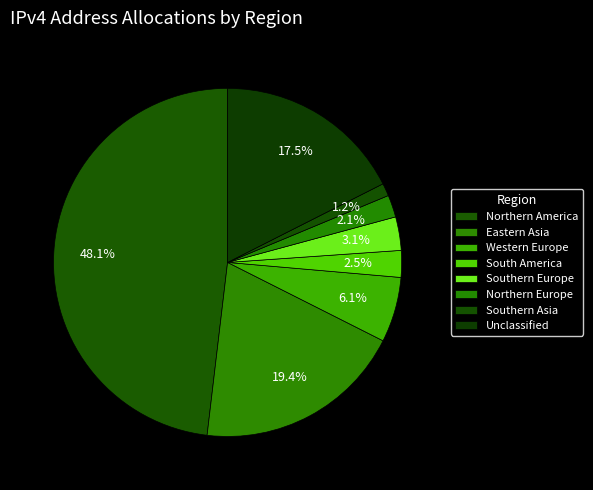

Does South America account for over 50% of the chart?

No